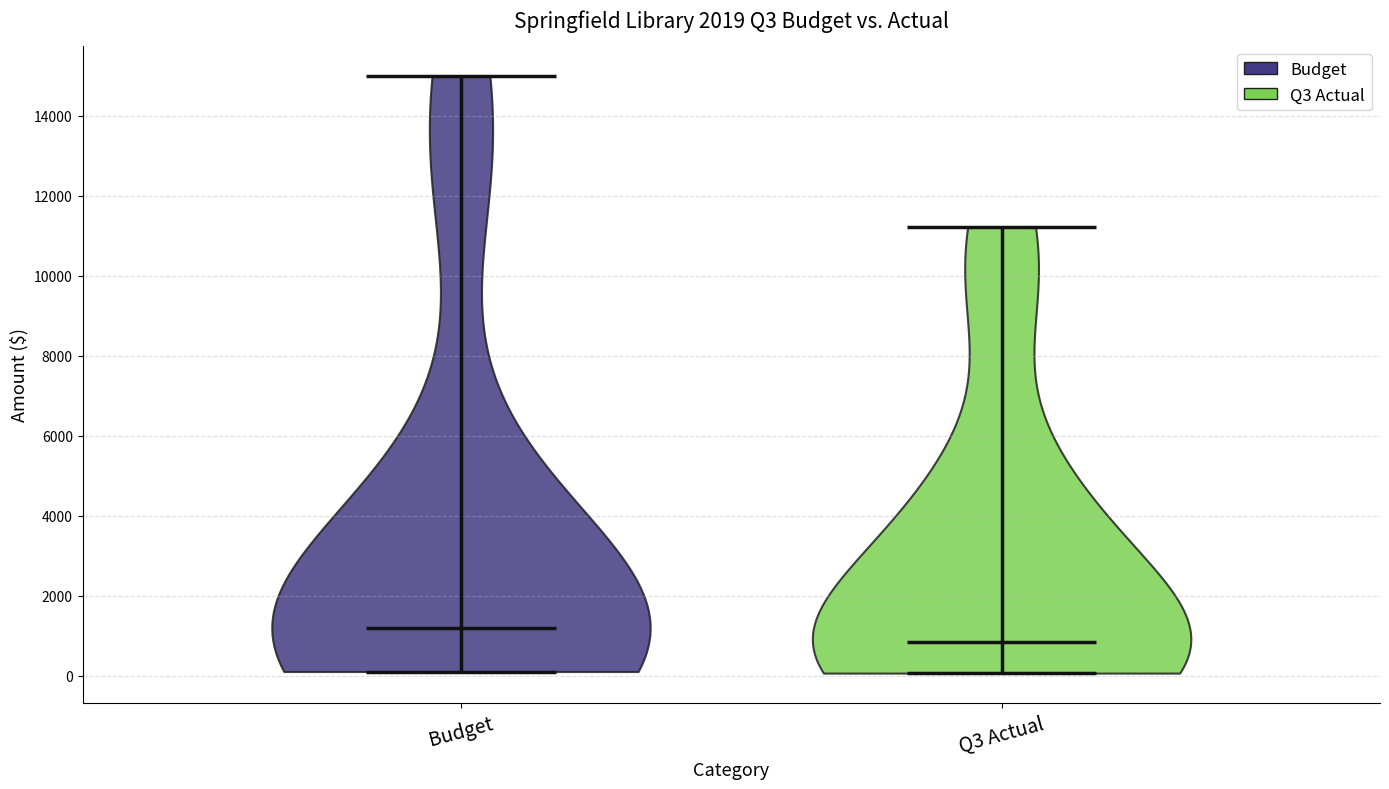

Reading left to right, read every violin against the y-axis: where its median line is, and the lowest and highest points it reaches. The values are not printed on the chart, so give them approximately, as read against the axis.

Budget: median line 1200, lowest point 200, highest point 15000
Q3 Actual: median line 800, lowest point 0, highest point 11200